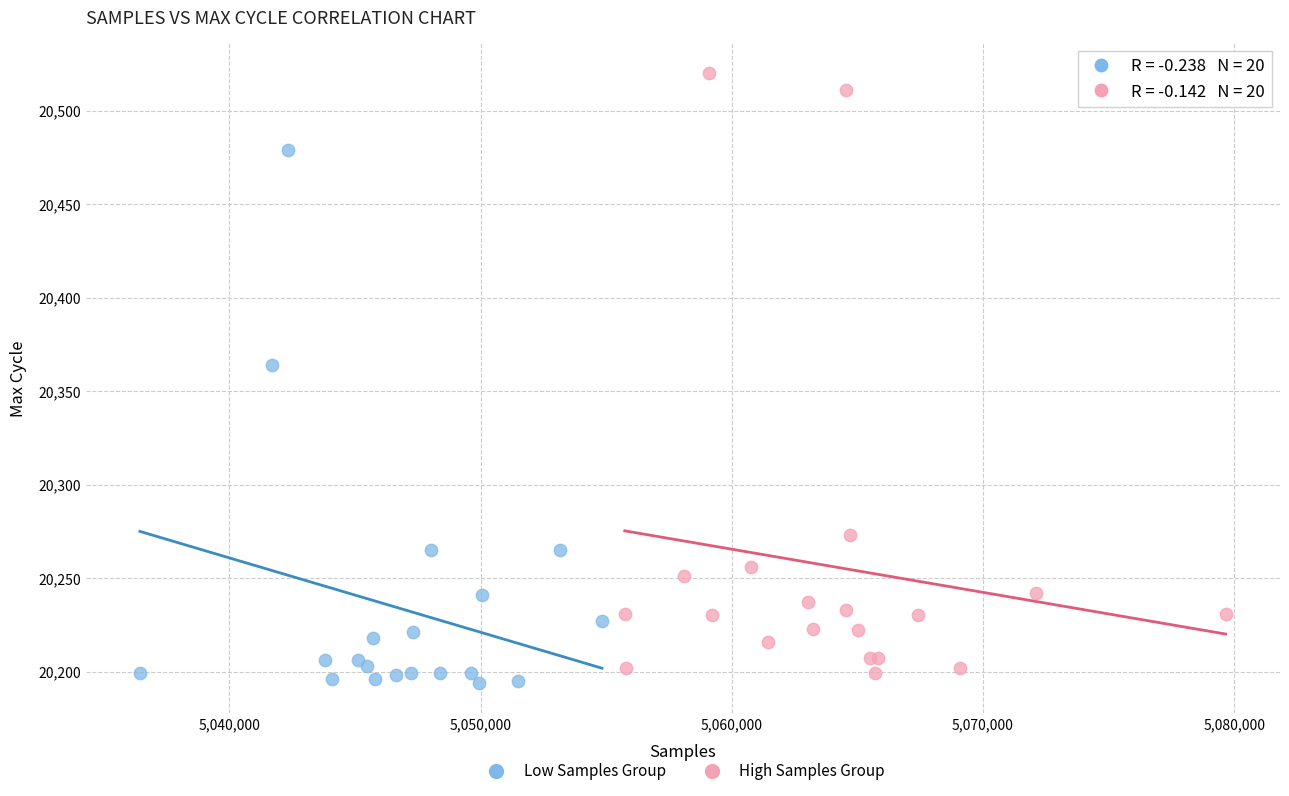

What are all the series names shown in the legend?

Low Samples Group, High Samples Group